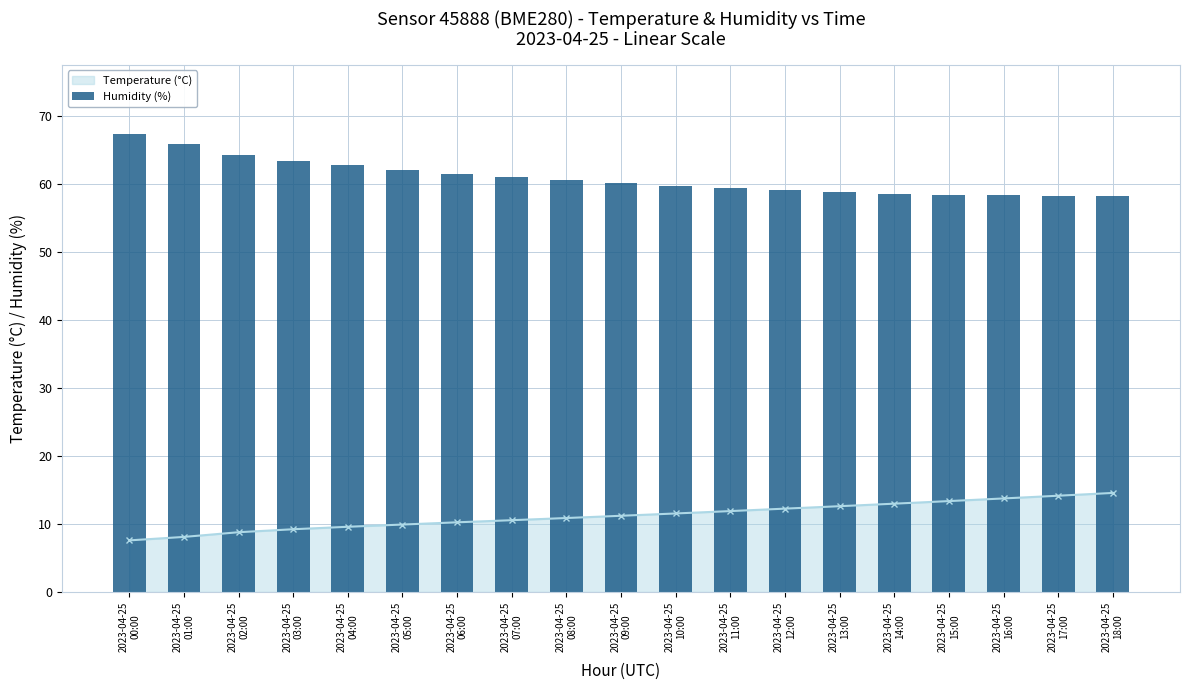

The value at 2023-04-25
05:00 is 103.6. True or false?

False